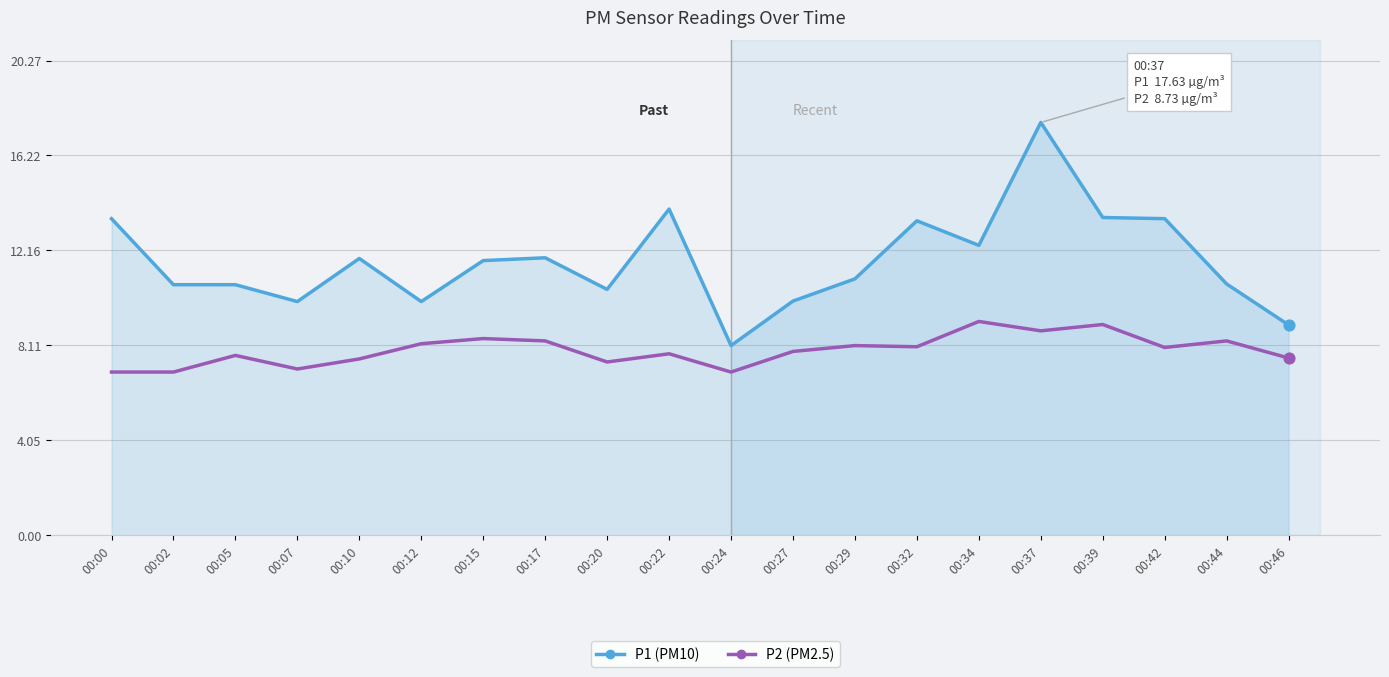

Which series has the largest range (max minus min)?

P1 (PM10)